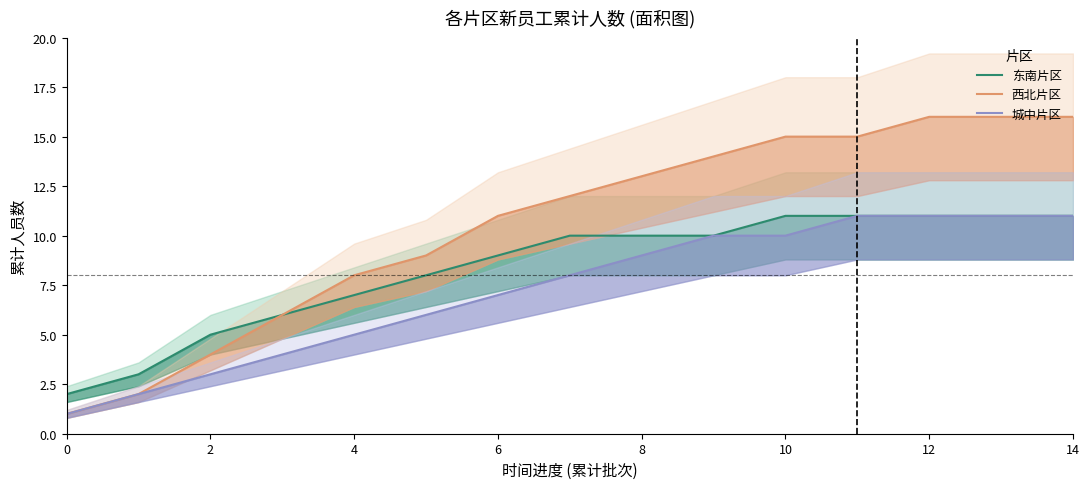

Rank the series by their maximum value, from lowest to highest.

东南片区, 城中片区, 西北片区